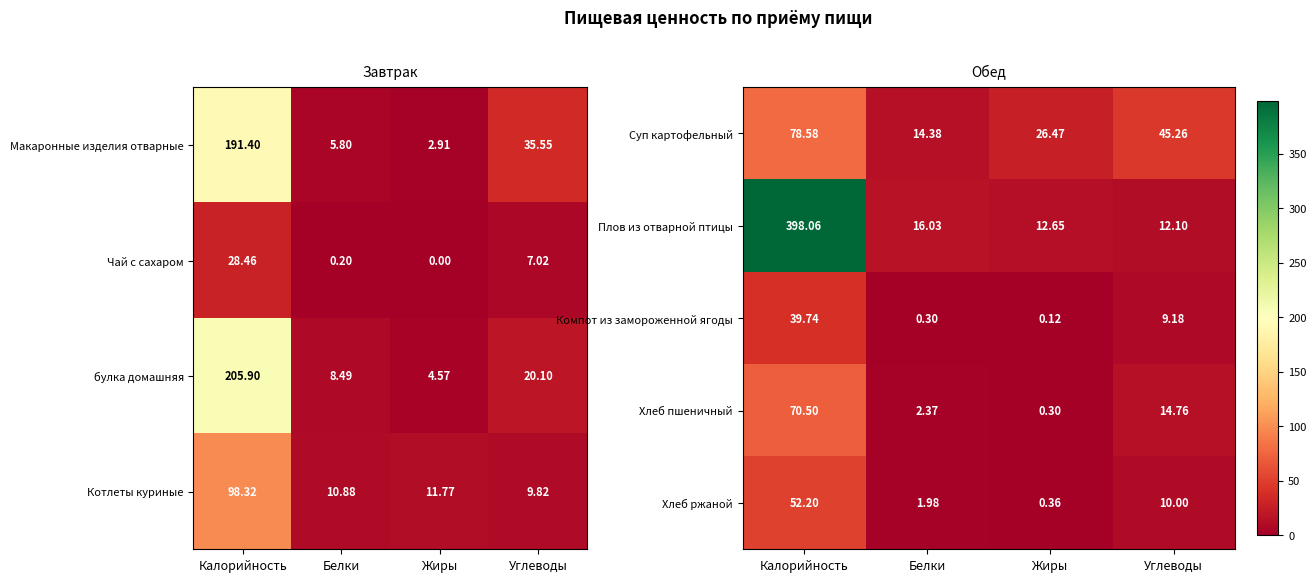

What value does the Компот из замороженной ягоды series have at Белки?

0.3